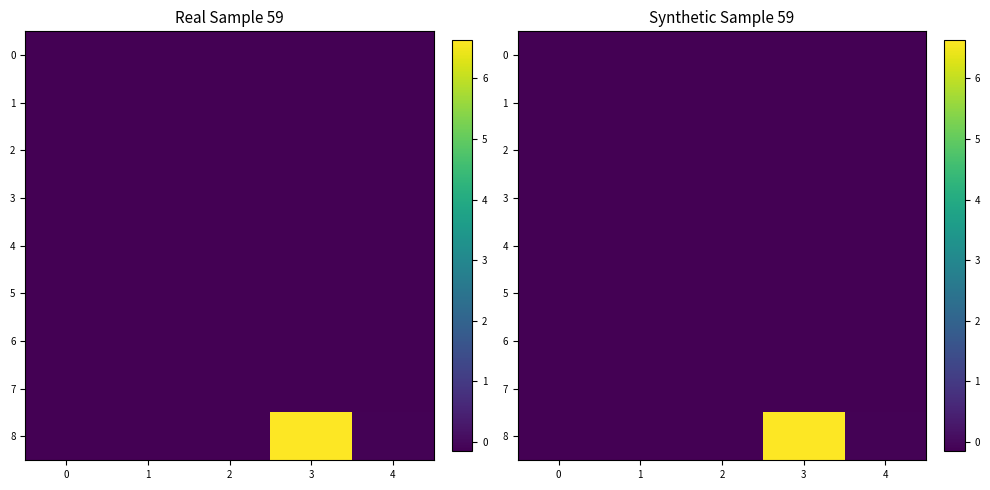

What is the highest value of the 8 series?

6.6